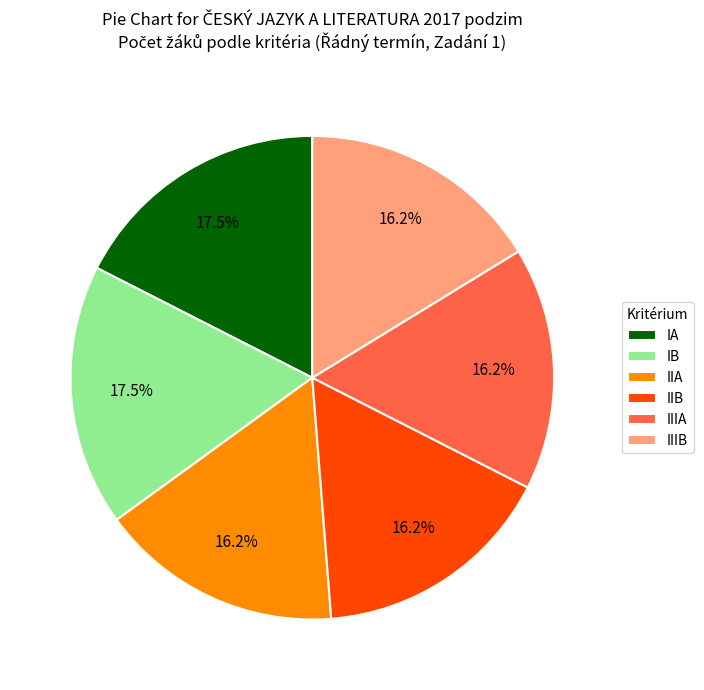

Is IIB the majority of the pie?

No